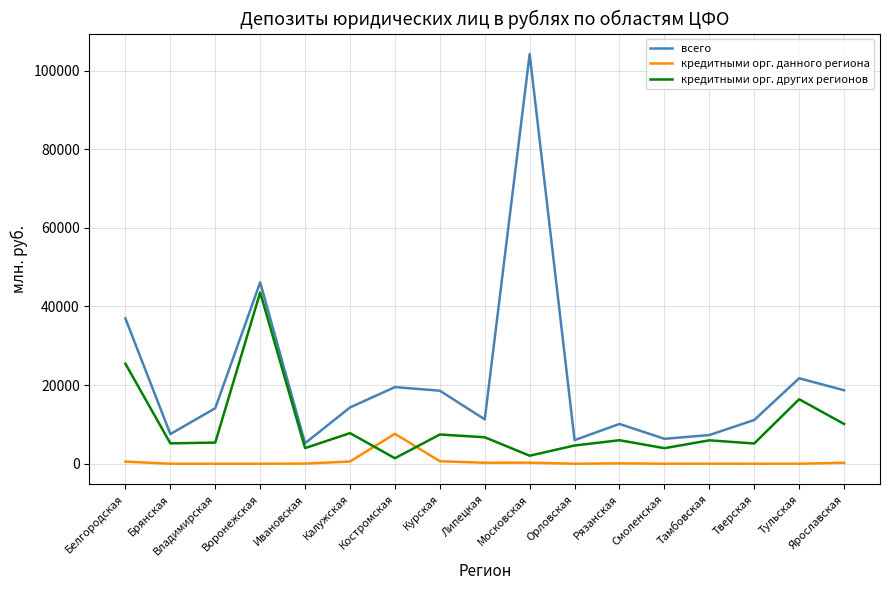

Rank the series by their average value, from lowest to highest.

кредитными орг. данного региона, кредитными орг. других регионов, всего